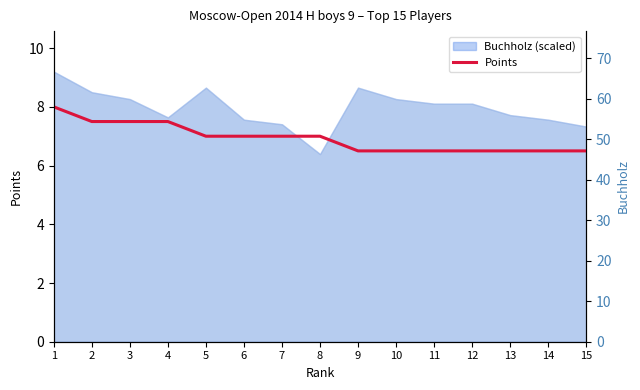

The chart shows a value of 10.4 at 1. True or false?

False